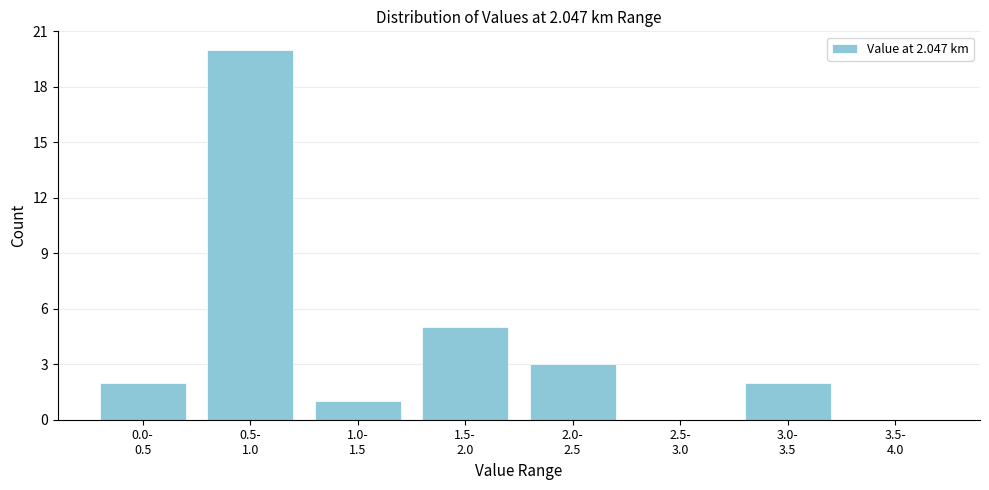

What is the maximum value shown in the chart?

20